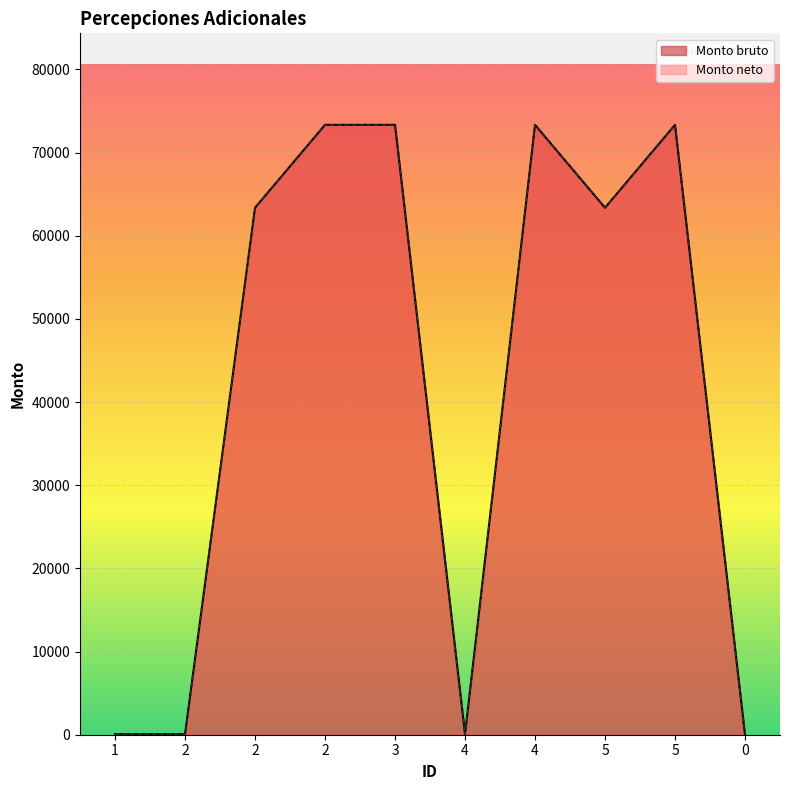

Does the chart display data point markers on the line(s)?

No